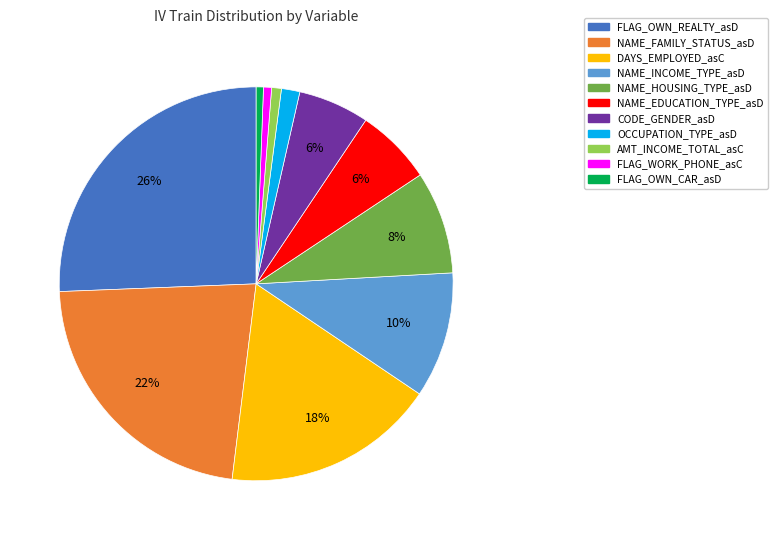

To the nearest percent, what is the difference between the largest and smallest slice percentages?

25%